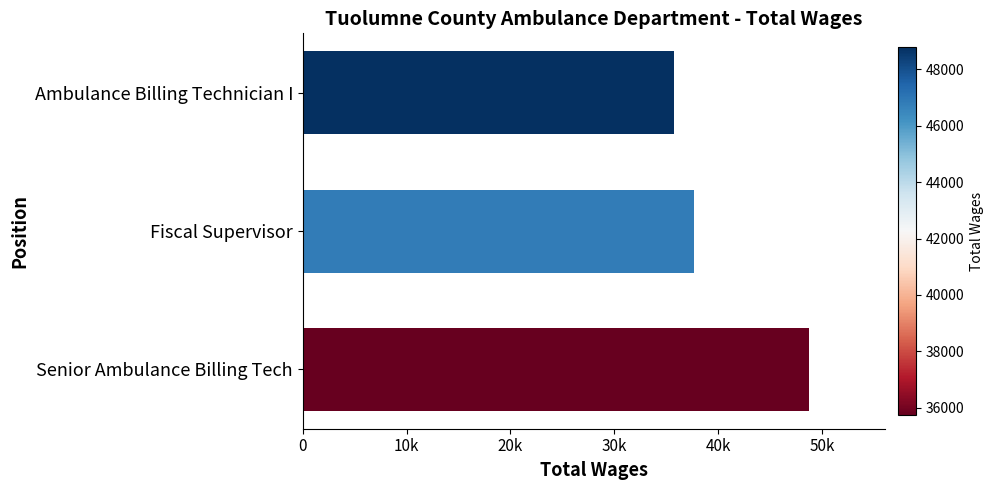

What is the difference between the second highest and minimum values?

1969